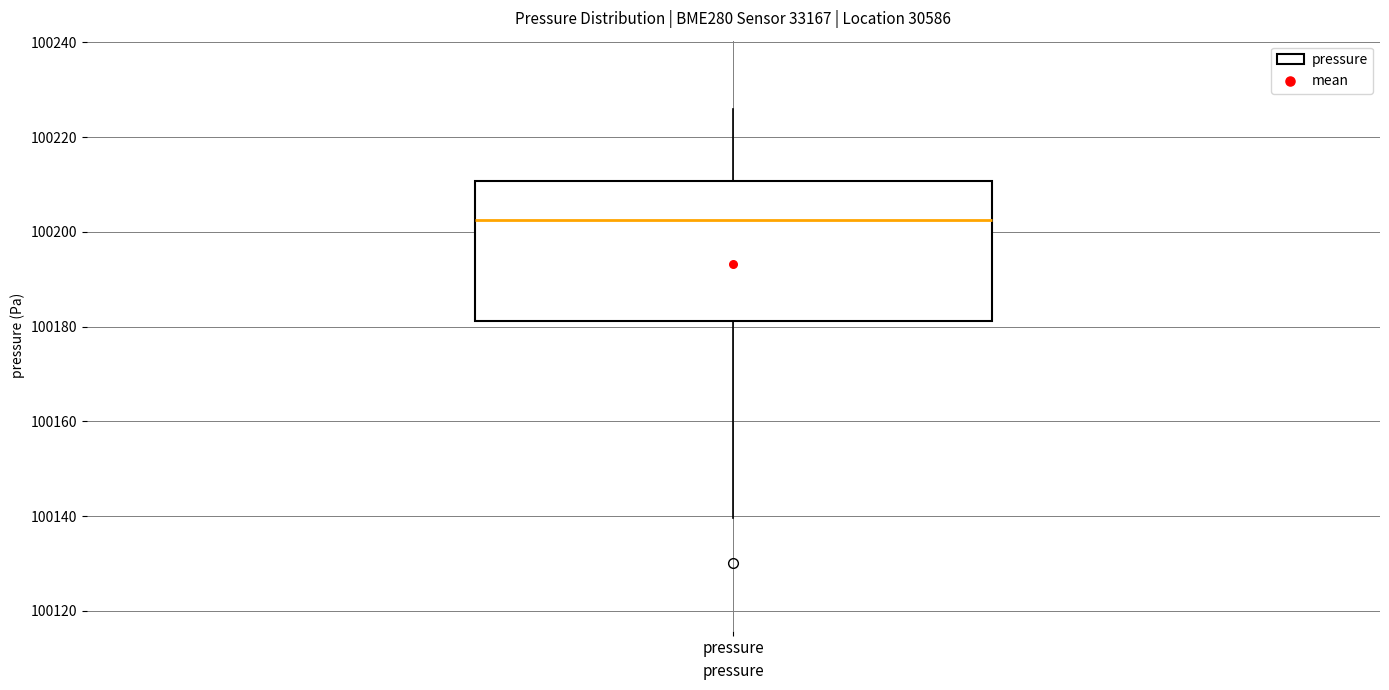

Read this box plot against the y-axis: the position of the median line, the range covered by the box, and the ends of both whiskers. The values are not printed on the chart, so give them approximately, as read against the axis.

median 100202, box 100182 to 100210, whiskers 100140 to 100226